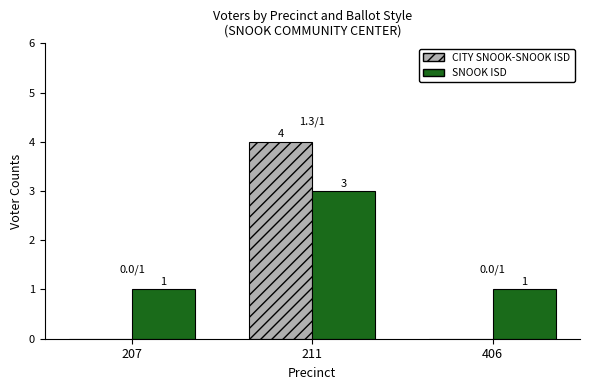

At which category is the sum across all series the highest?

211